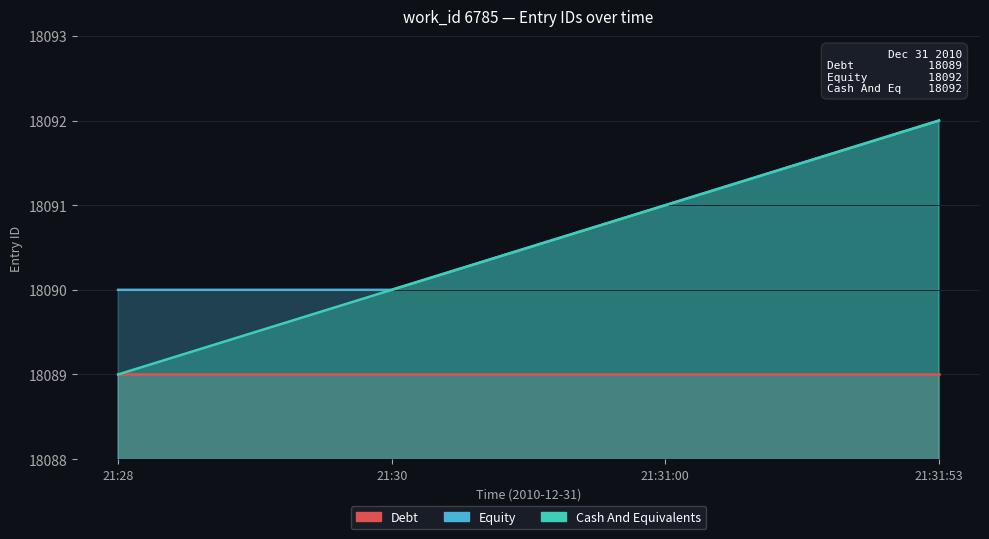

Is the value of Equity at 21:28 greater than the value of Cash And Equivalents at 21:30?

No